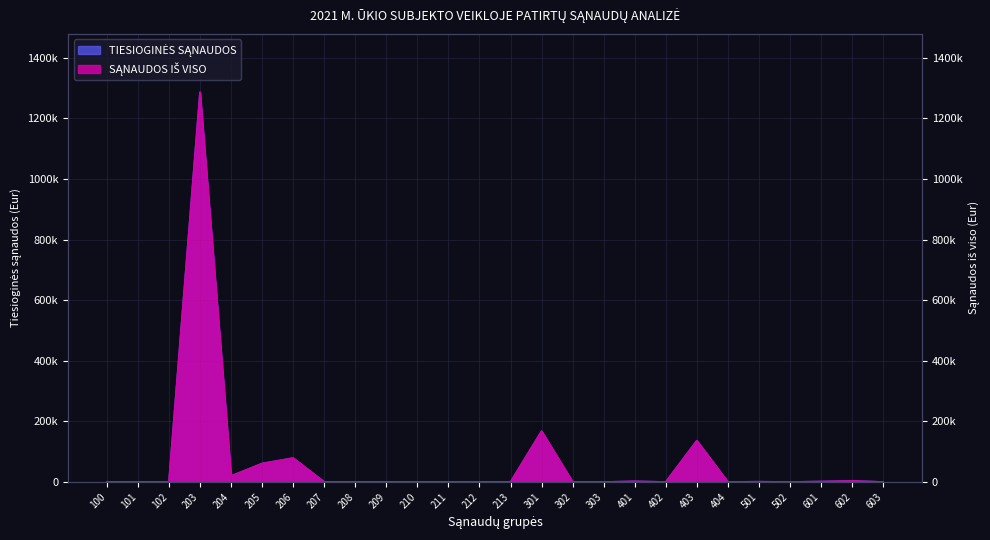

Is the value of TIESIOGINĖS SĄNAUDOS at 501 greater than the value of SĄNAUDOS IŠ VISO at 403?

No